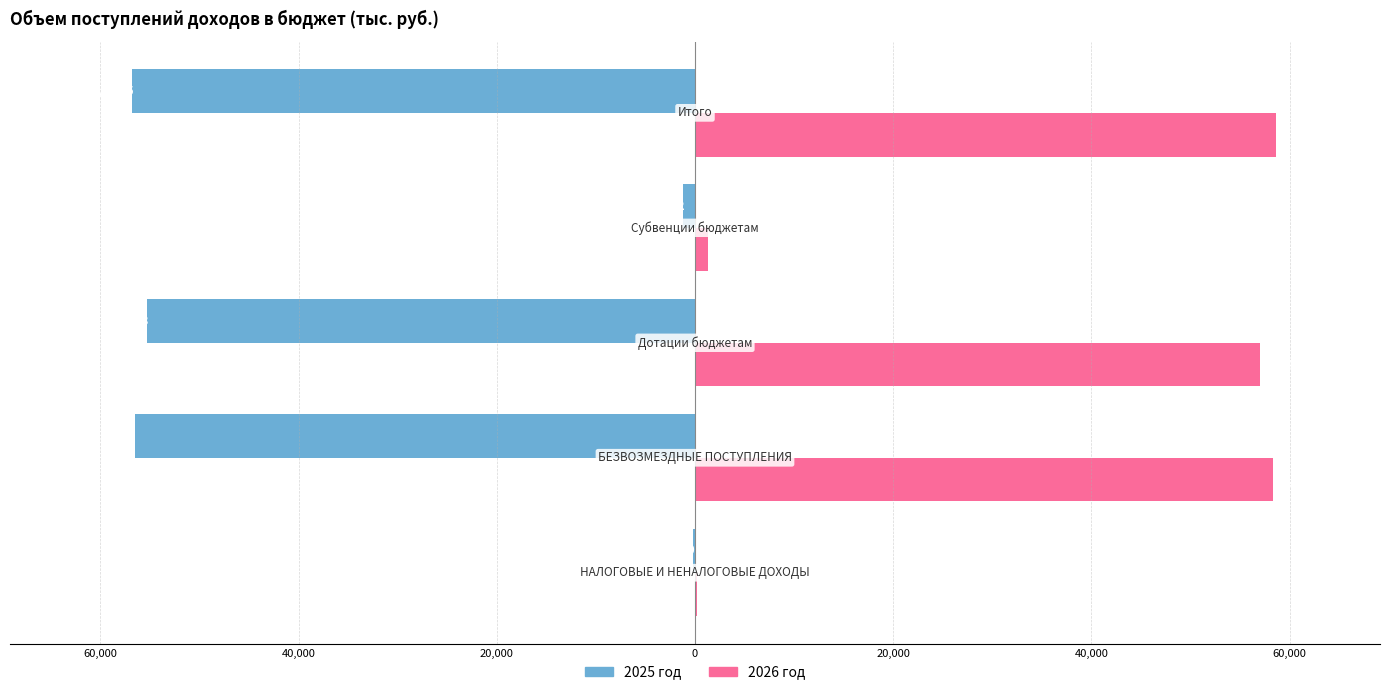

Reading left to right, list all the values displayed in this chart.

2025 год: 80,000=-210.0	60,000=-56549.5	40,000=-55290.3	20,000=-1259.2	0=-56759.5
2026 год: 80,000=220.0	60,000=58354.6	40,000=57045.1	20,000=1309.5	0=58574.6